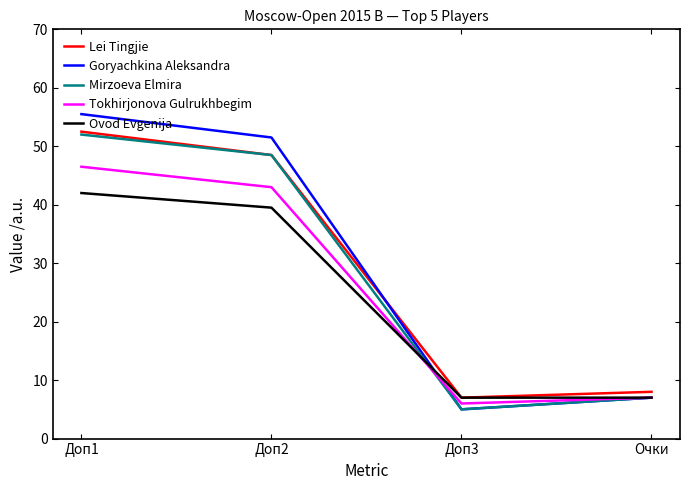

True or false: Goryachkina Aleksandra and Lei Tingjie intersect in this chart.

True